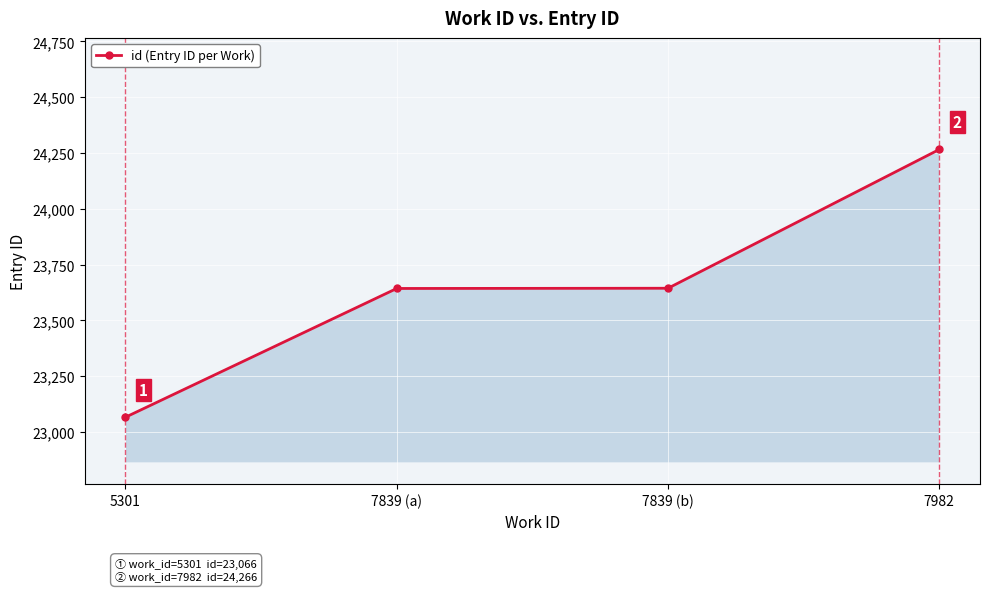

What is the label of the 1st point from the right?

7982